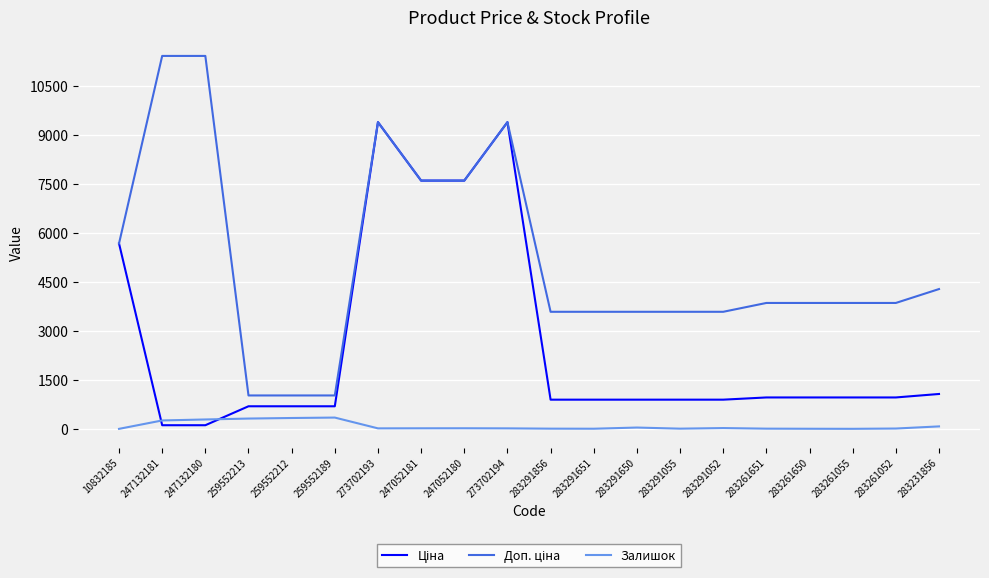

What is the difference between the highest and lowest values at 259552189?

676.6